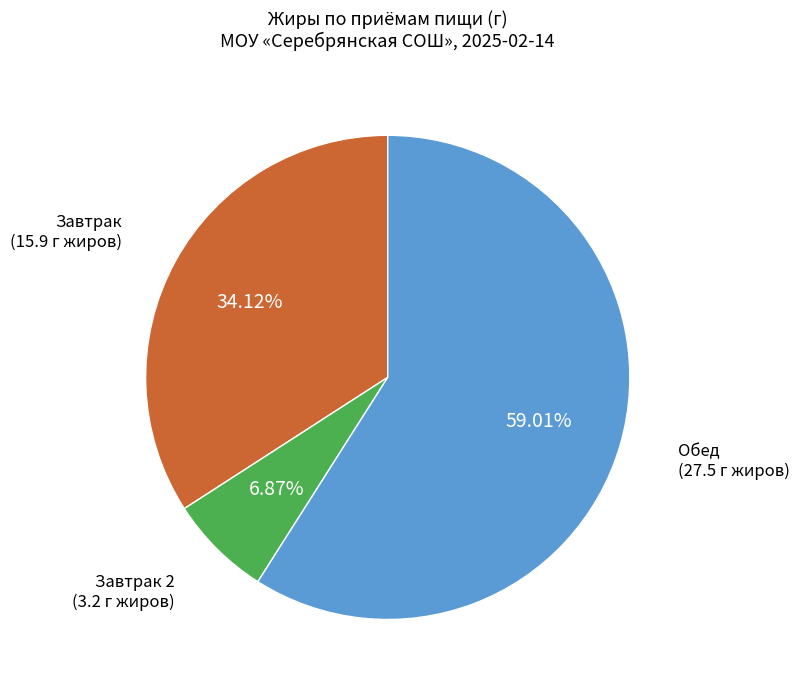

Is there a majority slice in this chart?

Yes